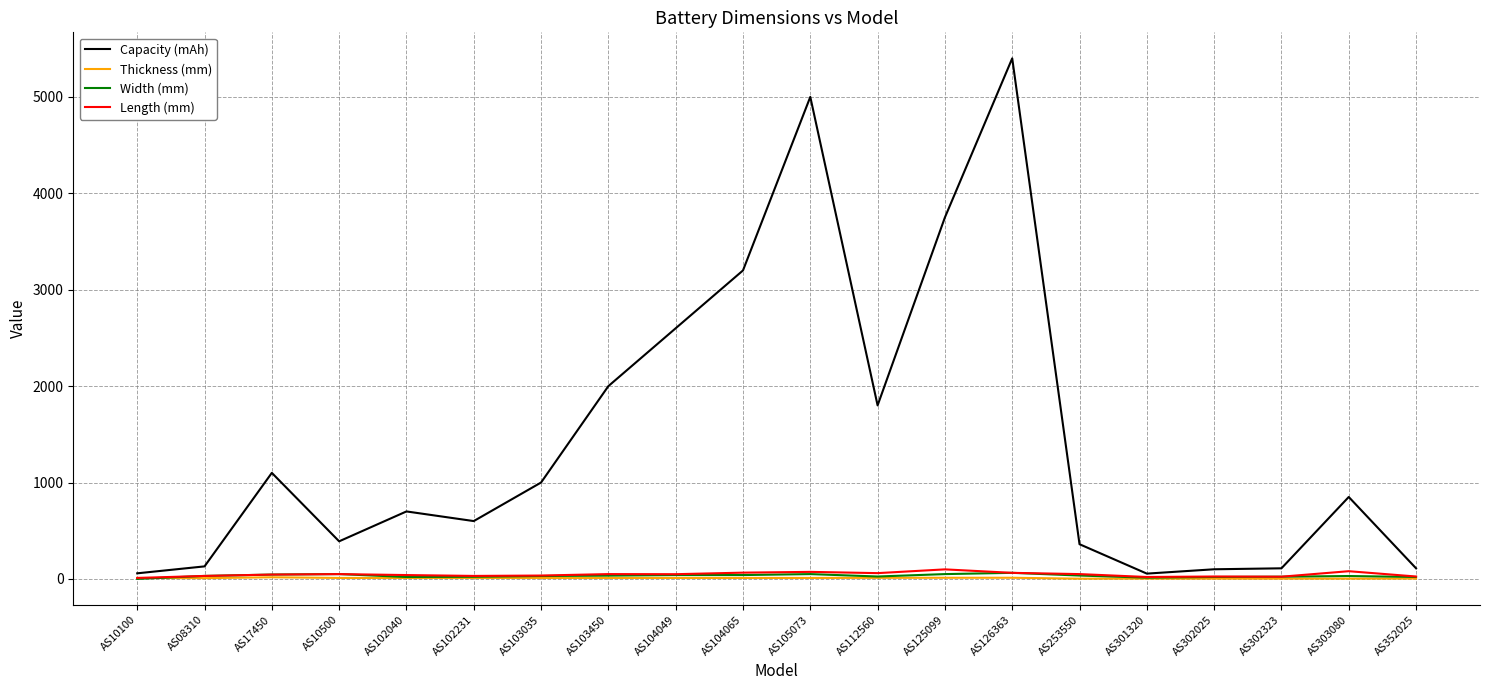

Which series has the largest range (max minus min)?

Capacity (mAh)